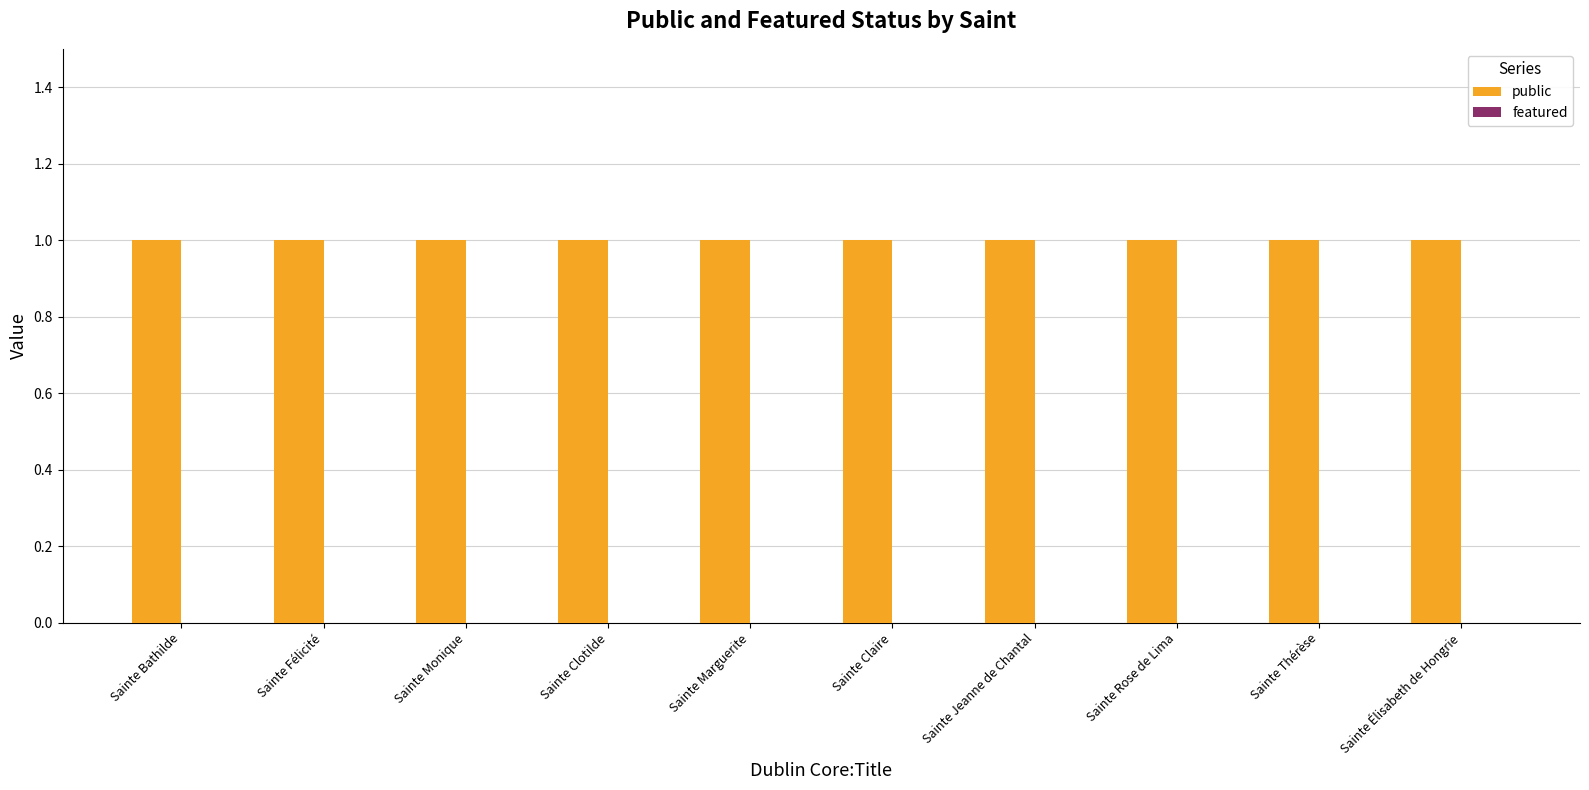

What is the label of the 9th bar from the right?

Sainte Félicité